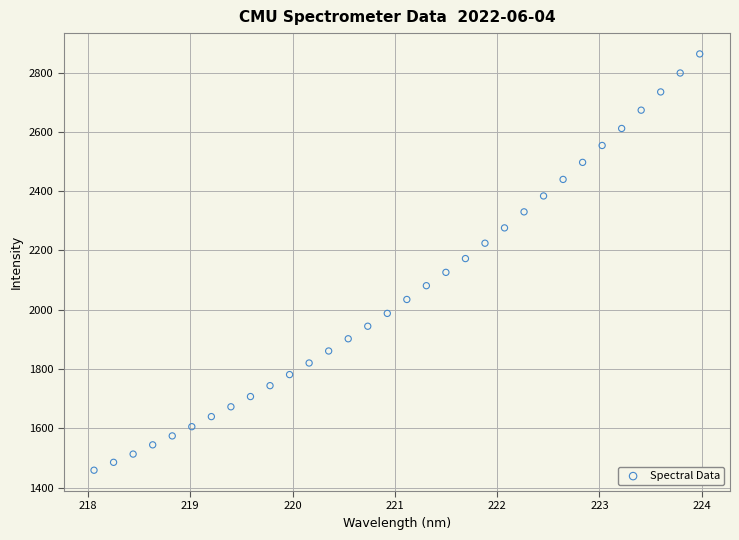

What is the range of Y values (max minus min)?

1403.7